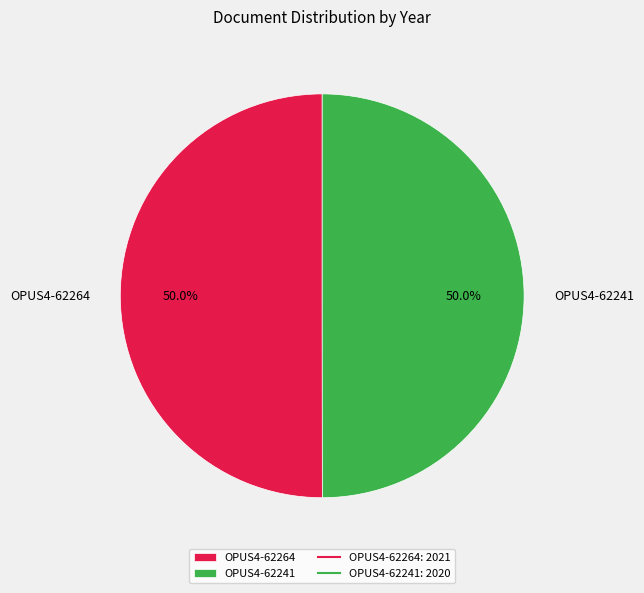

Is the sum of OPUS4-62264 and OPUS4-62241 greater than half?

Yes